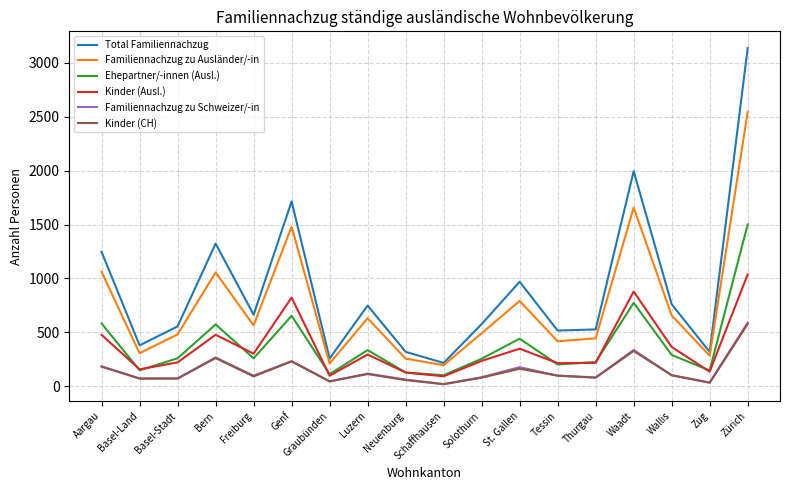

Which series has the largest total across all categories?

Total Familiennachzug